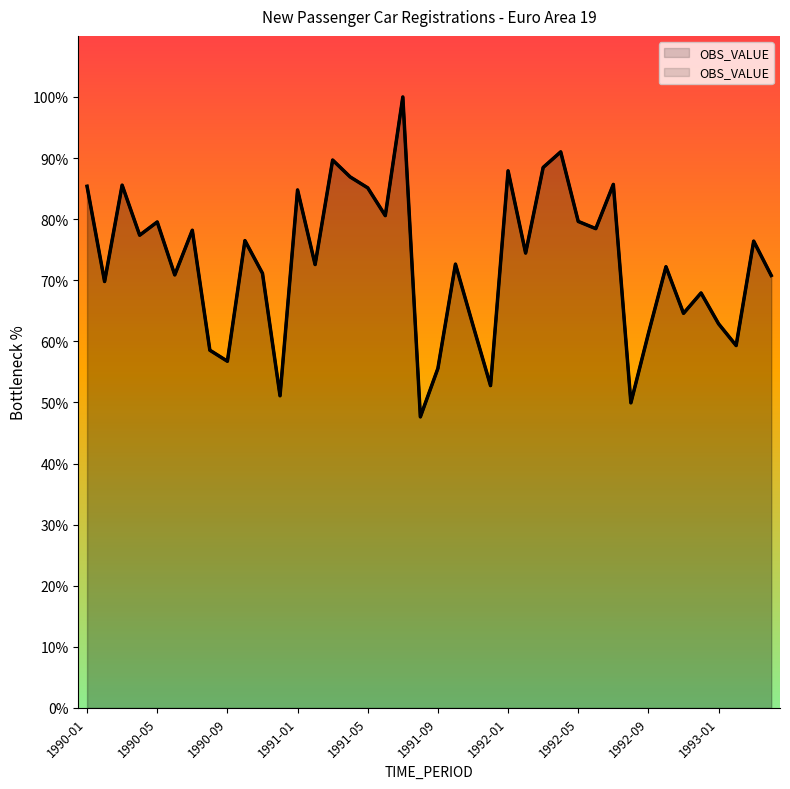

The value at 1991-10 is 114.9. True or false?

False